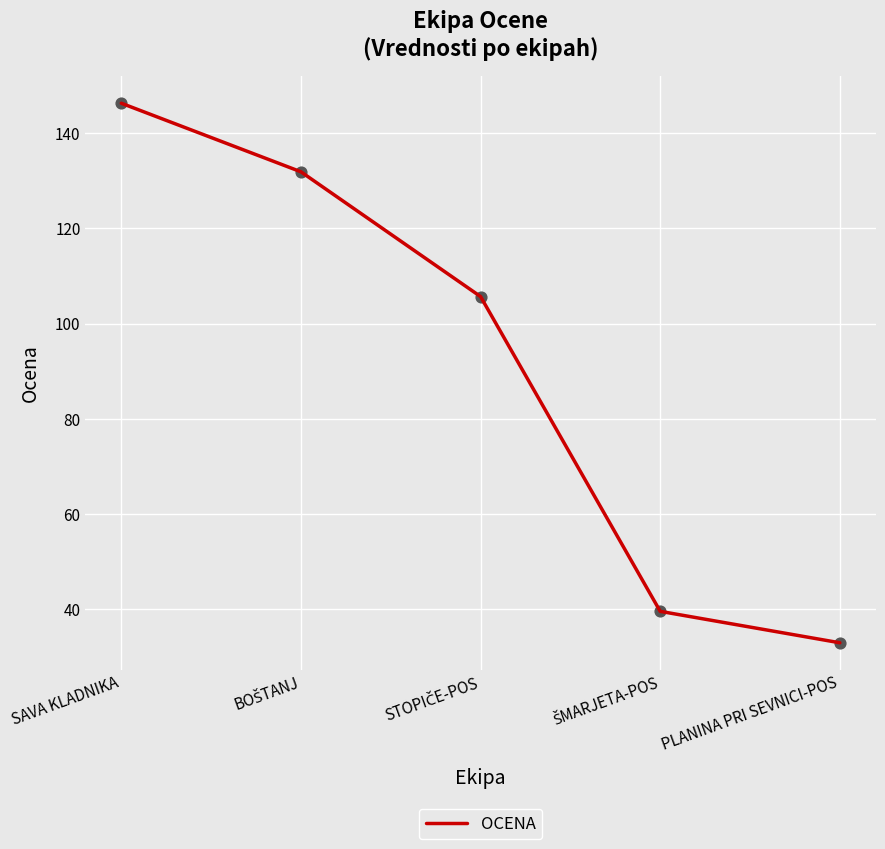

What is the change in value from SAVA KLADNIKA to PLANINA PRI SEVNICI-POS?

-113.3